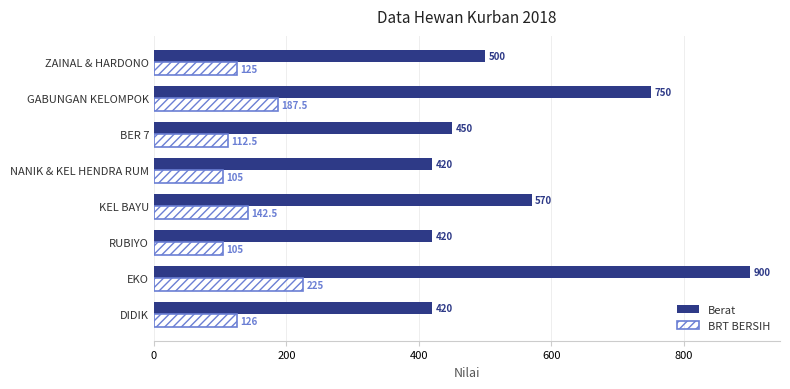

List the series in order of their peak value, lowest first.

BRT BERSIH, Berat